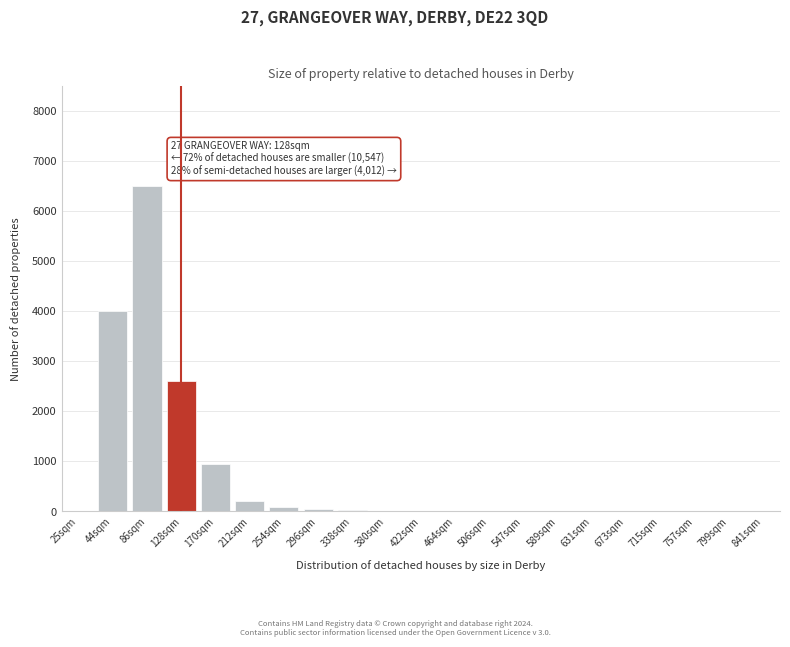

What is the sum of all values?

14413